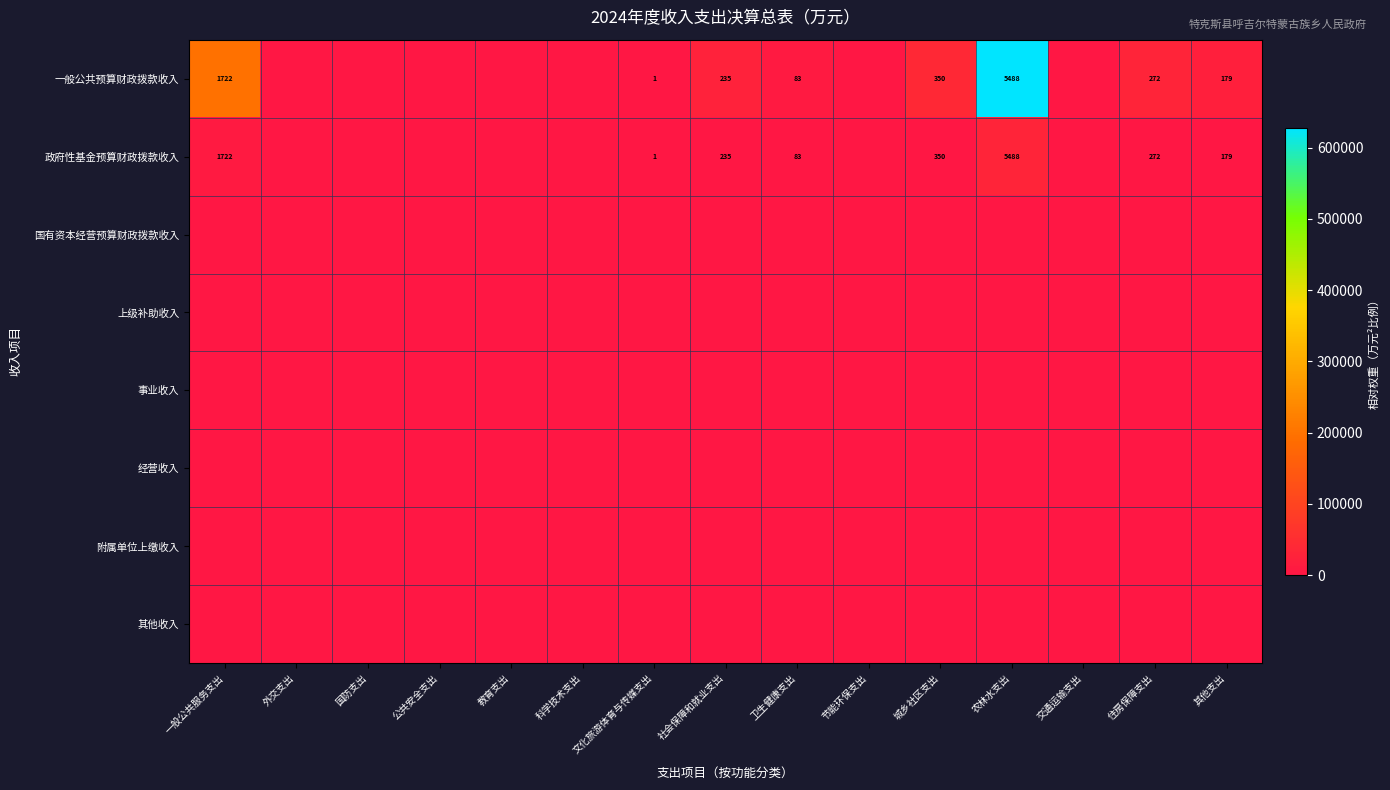

What is the smallest value displayed?

8.0